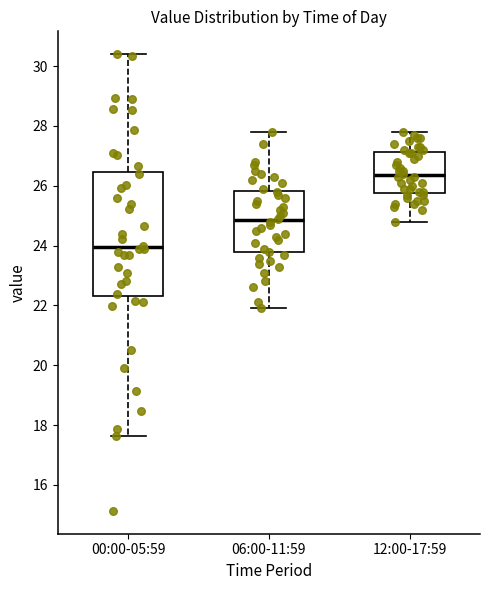

Reading left to right, transcribe this box plot: for each box, give where its median line is, the range the box spans, and where its two whiskers end, as read against the y-axis. The values are not printed on the chart, so give them approximately, as read against the axis.

00:00-05:59: median 24.0, box 22.4 to 26.4, whiskers 17.6 to 30.4
06:00-11:59: median 24.8, box 23.8 to 25.8, whiskers 22.0 to 27.8
12:00-17:59: median 26.4, box 25.8 to 27.2, whiskers 24.8 to 27.8